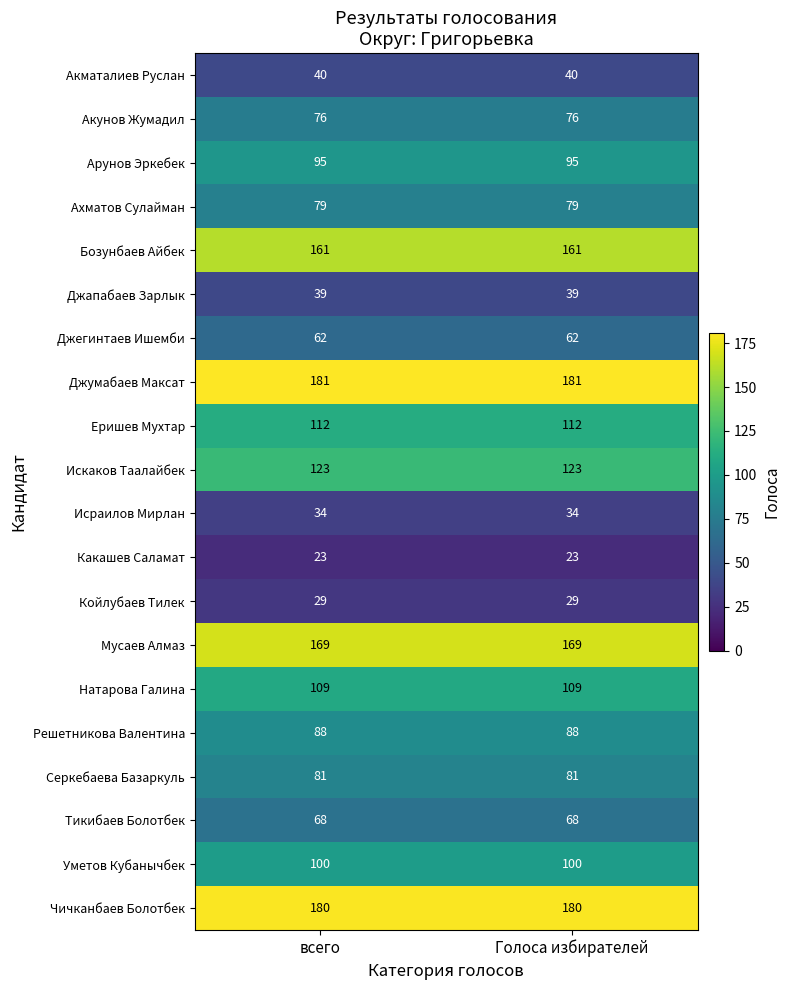

What is the spread (max minus min) of values at Голоса избирателей?

158